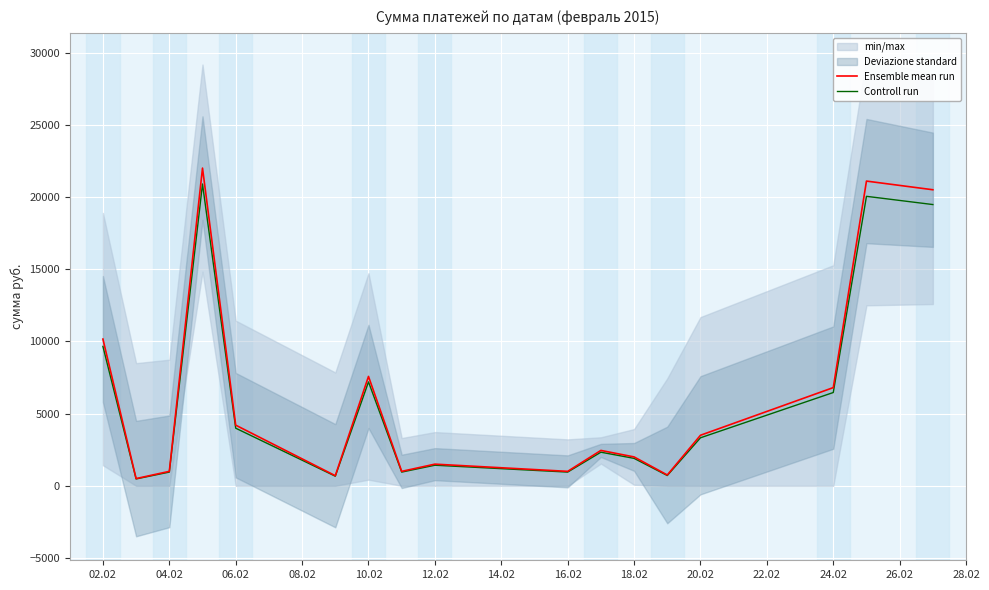

Which series has the largest total across all categories?

Ensemble mean run